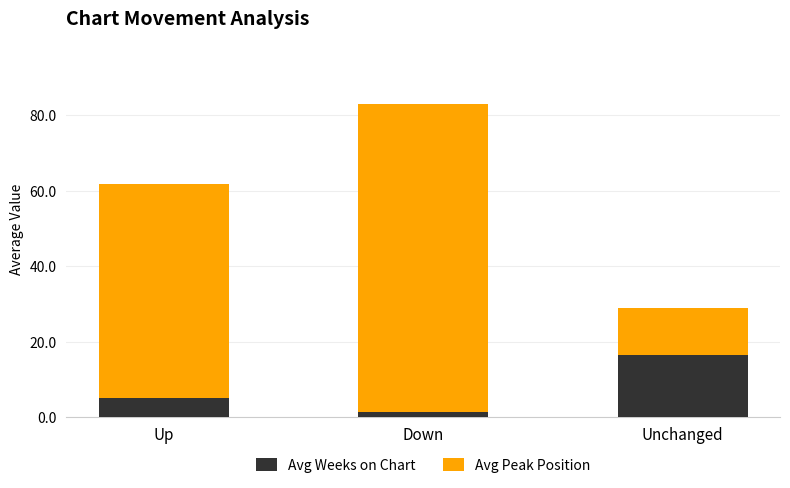

What is the difference between the maximum and minimum values in the Avg Weeks on Chart series?

15.0